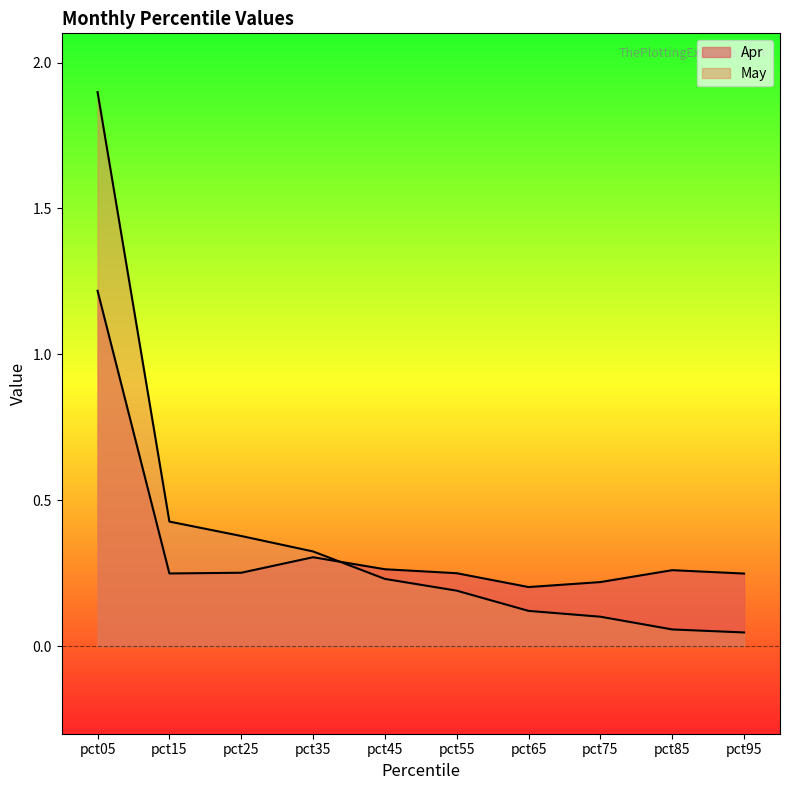

What is the sum of all May values?

3.8